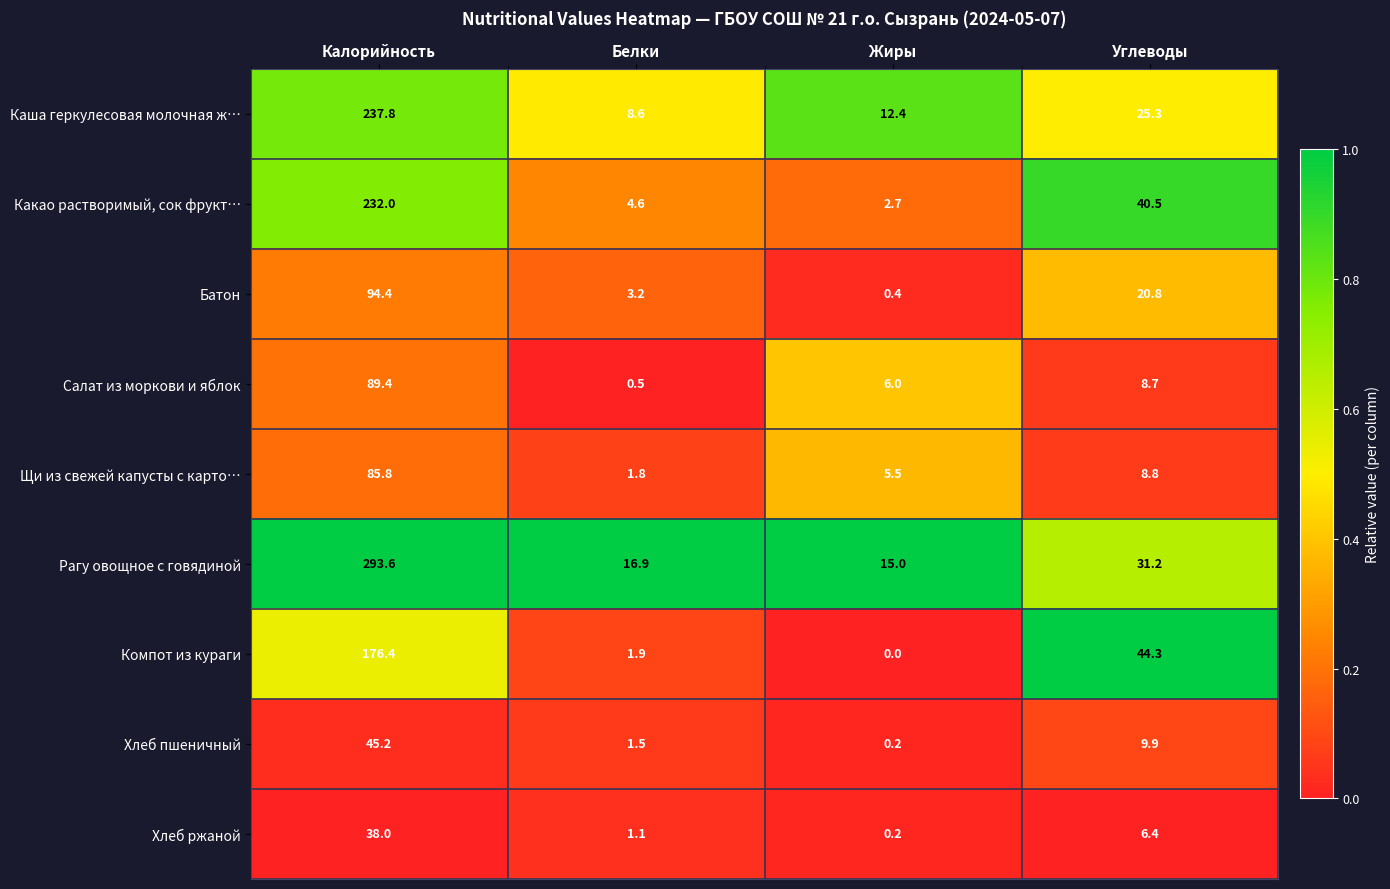

Which category has the highest value across all series?

Калорийность